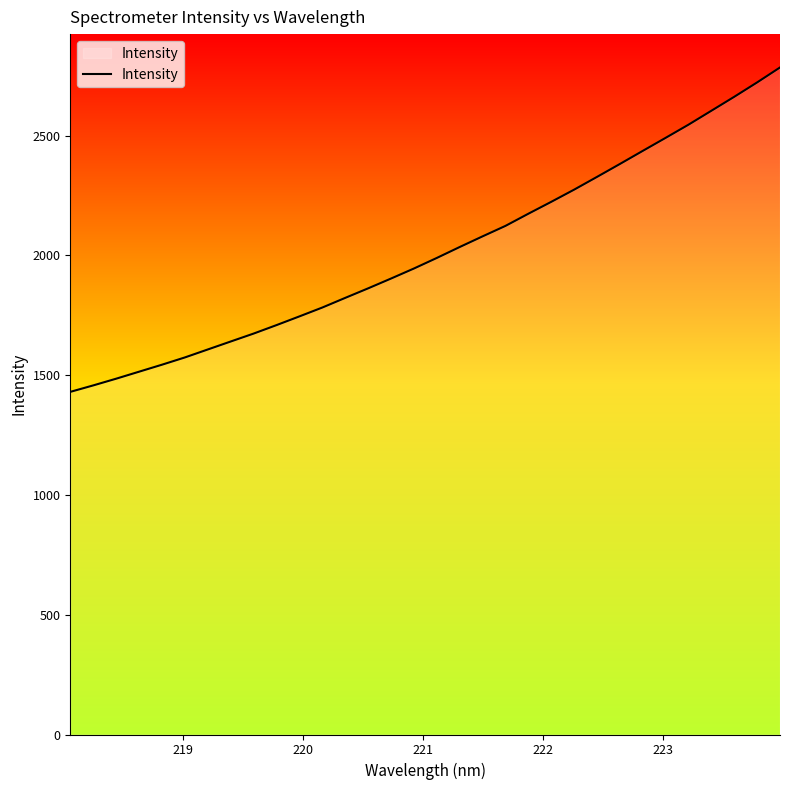

What is the difference between the maximum and minimum values?

1354.3